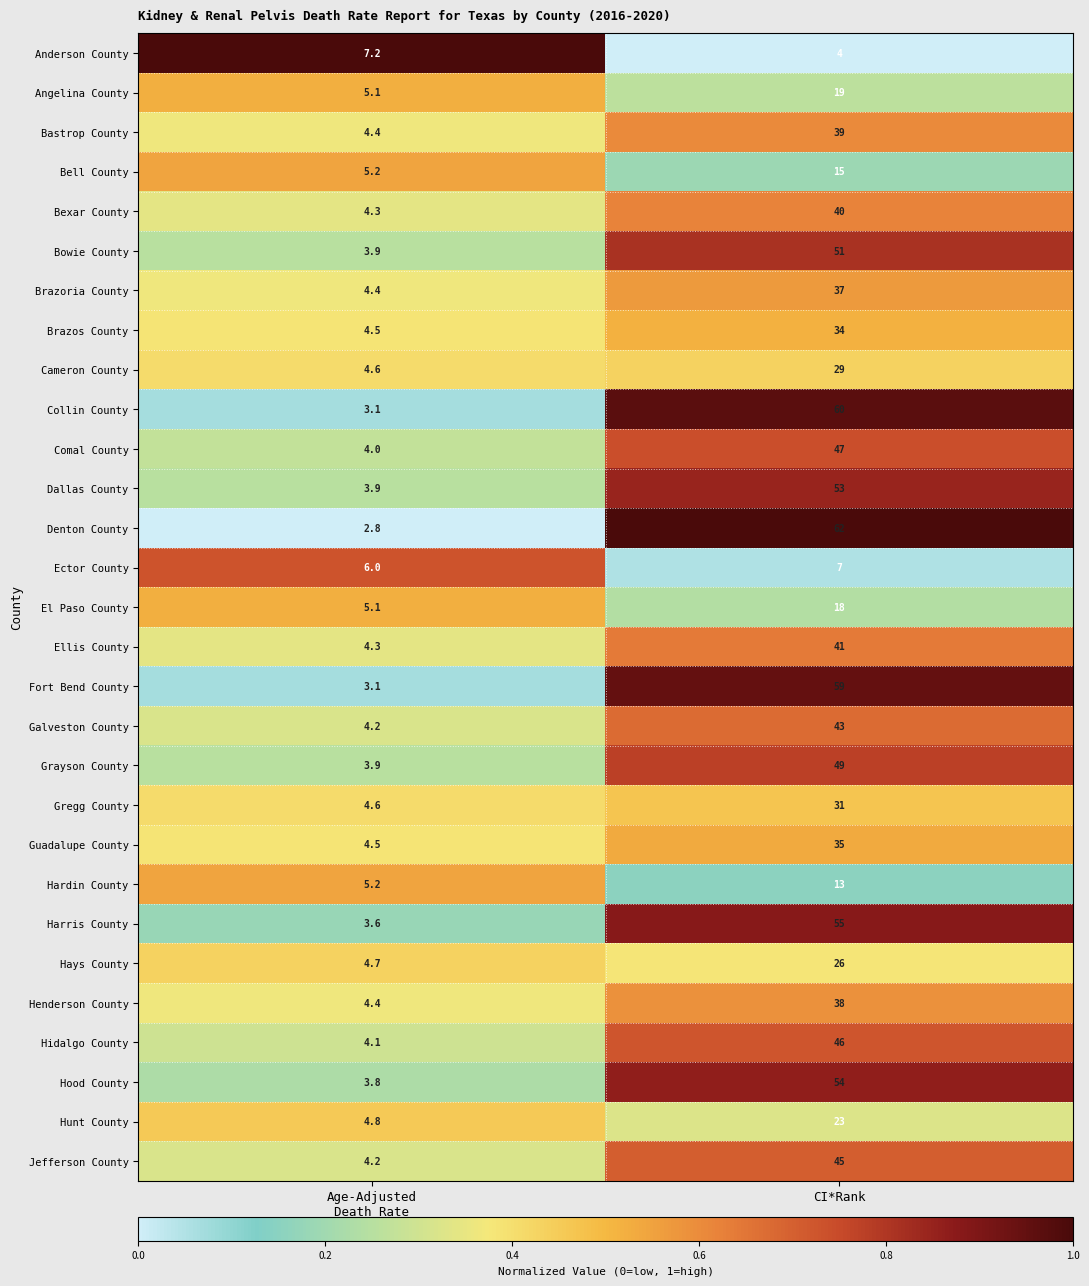

What is the maximum value for Hays County?

26.0